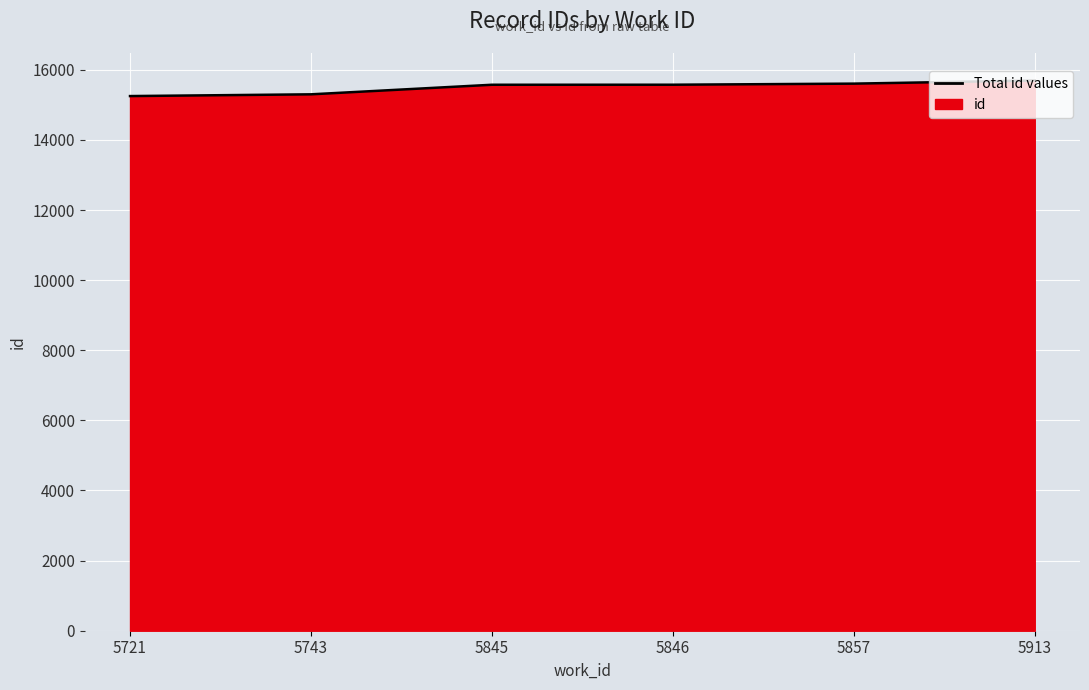

How many values exceed 15575?

2